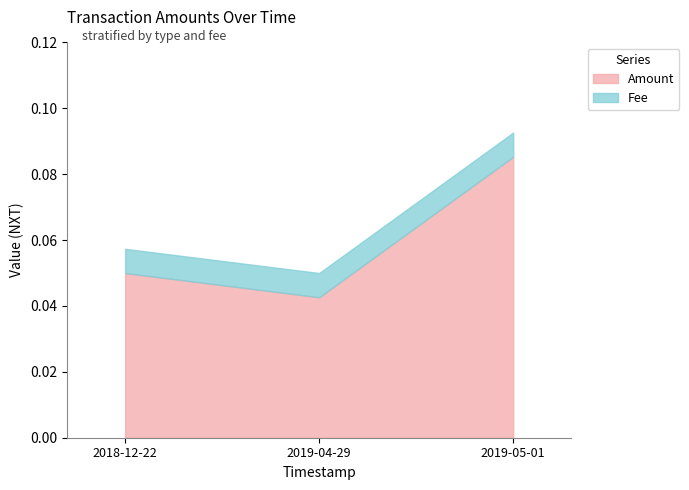

Between 2019-04-29 and 2019-05-01, which is larger?

2019-05-01